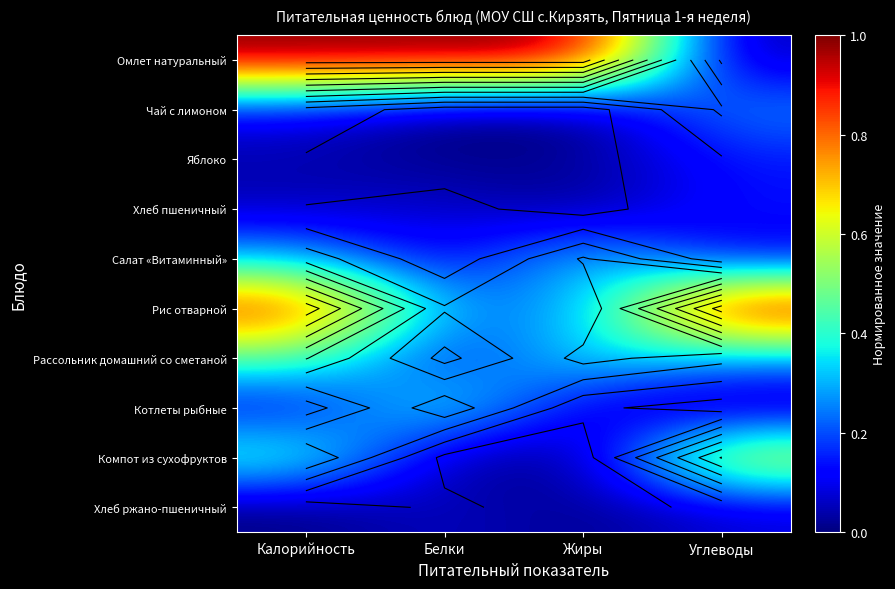

List the series in order of their peak value, lowest first.

Хлеб ржано-пшеничный, Яблоко, Хлеб пшеничный, Чай с лимоном, Салат «Витаминный», Котлеты рыбные, Рассольник домашний со сметаной, Компот из сухофруктов, Омлет натуральный, Рис отварной